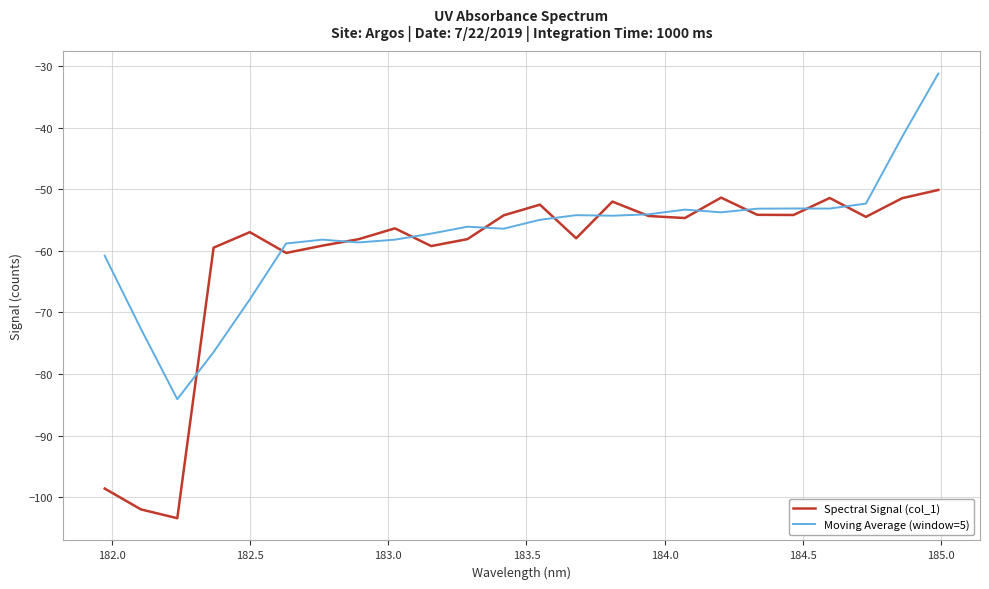

What is the difference between the second highest and second lowest values in the Spectral Signal (col_1) series?

50.6